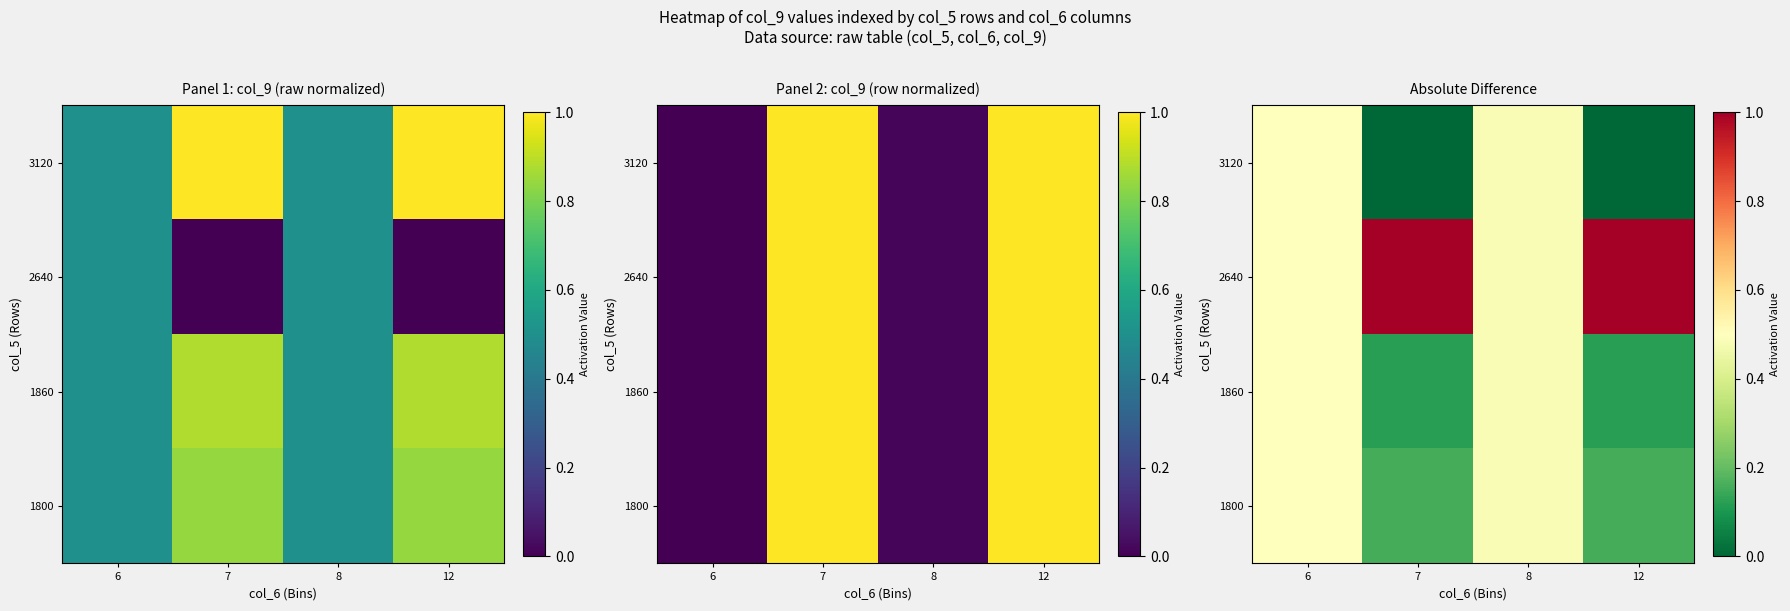

Is the value of 1800 at 6 greater than the value of 2640 at 7?

No